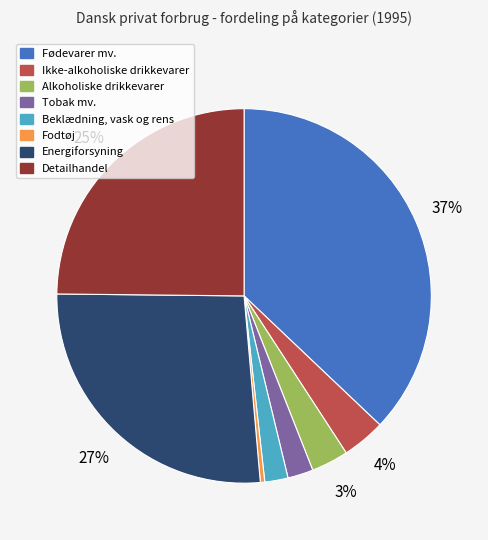

Which has a higher value, Alkoholiske drikkevarer or Ikke-alkoholiske drikkevarer?

Ikke-alkoholiske drikkevarer